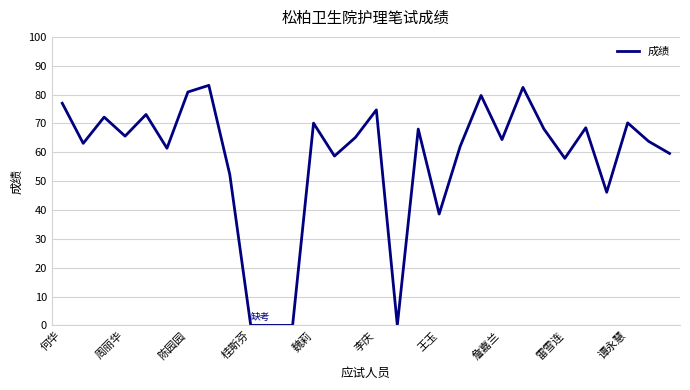

What is the greatest value displayed?

83.2